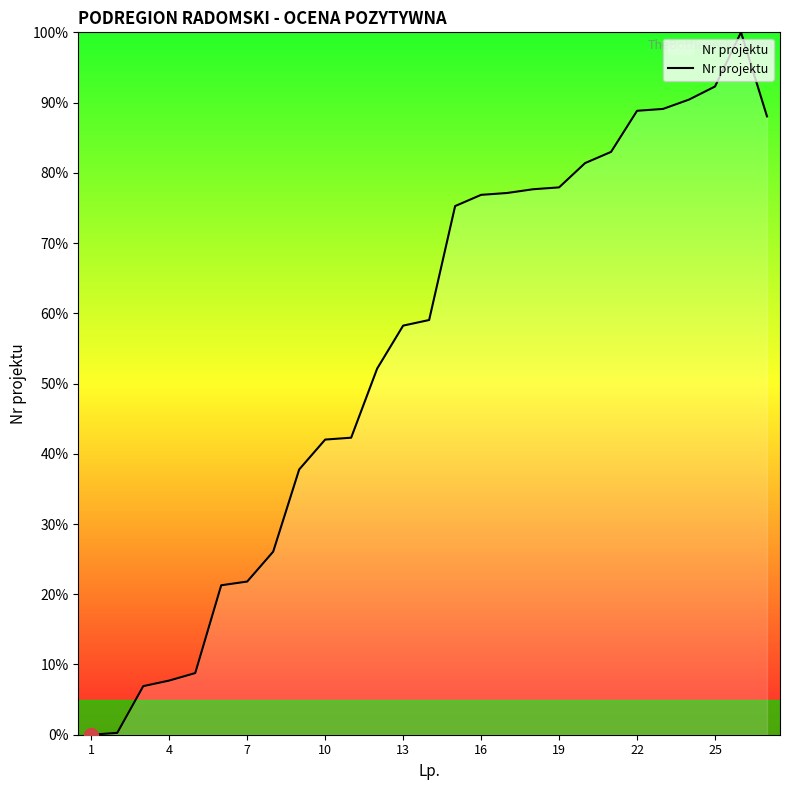

What is the sum of all values?

1482.2